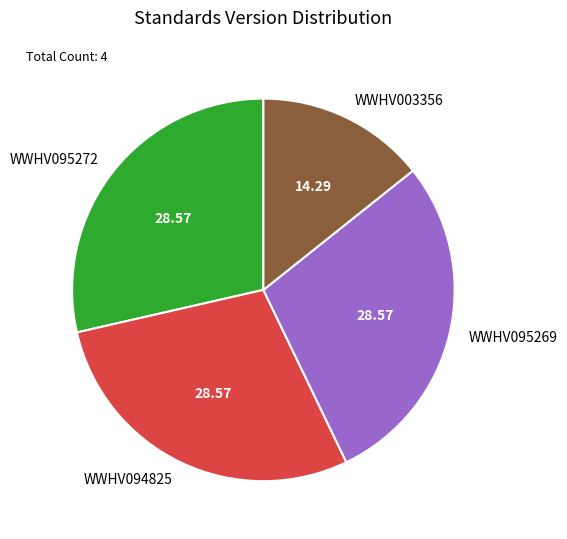

How many slices are in this pie chart?

4